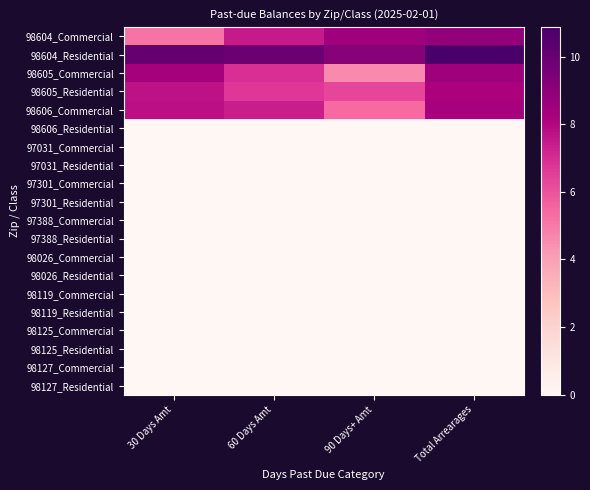

Which series has the widest spread of values?

98605_Commercial